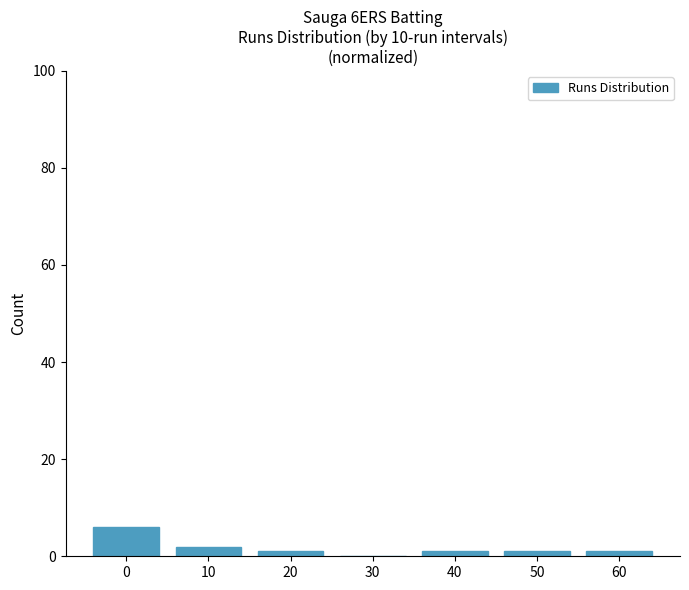

Count the number of data series in this chart.

1